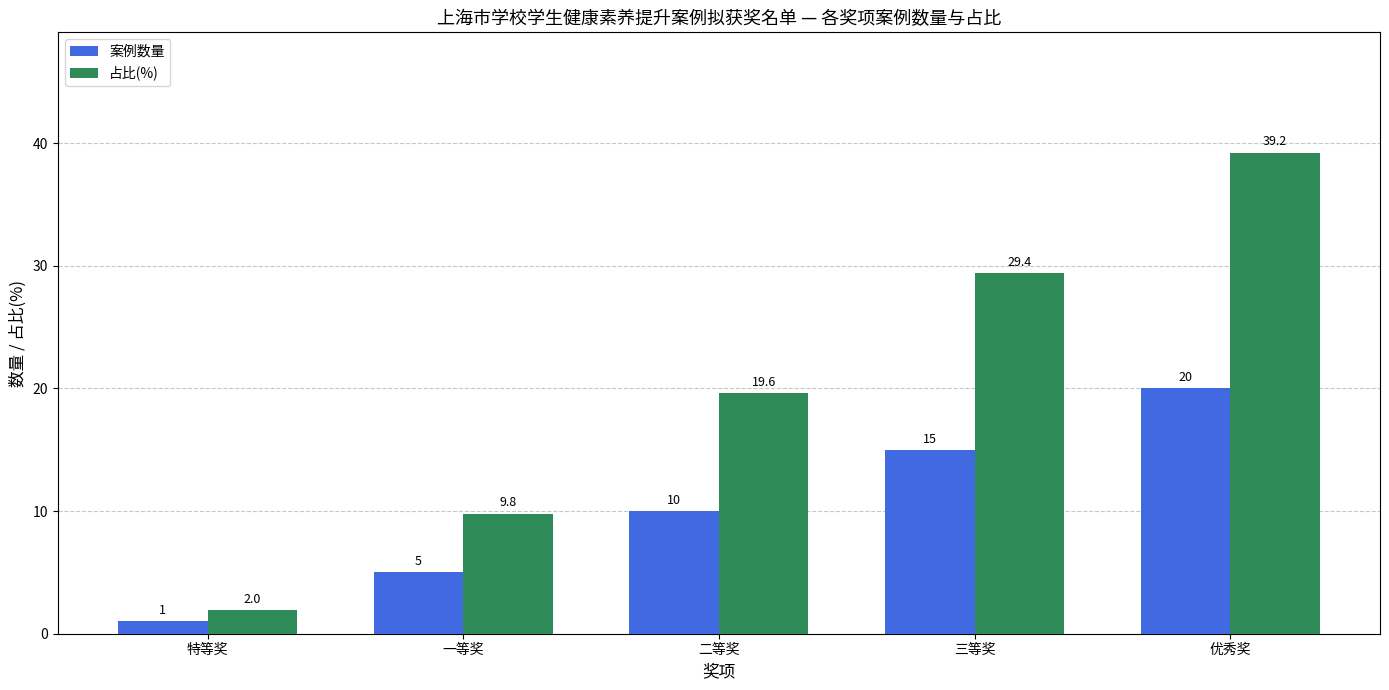

What position from the left is 二等奖?

3